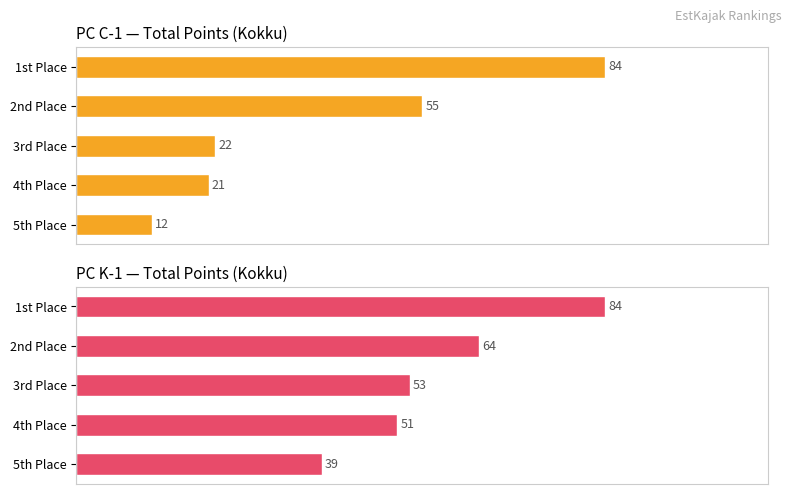

Which series has the largest total across all categories?

PC K-1 Kokku